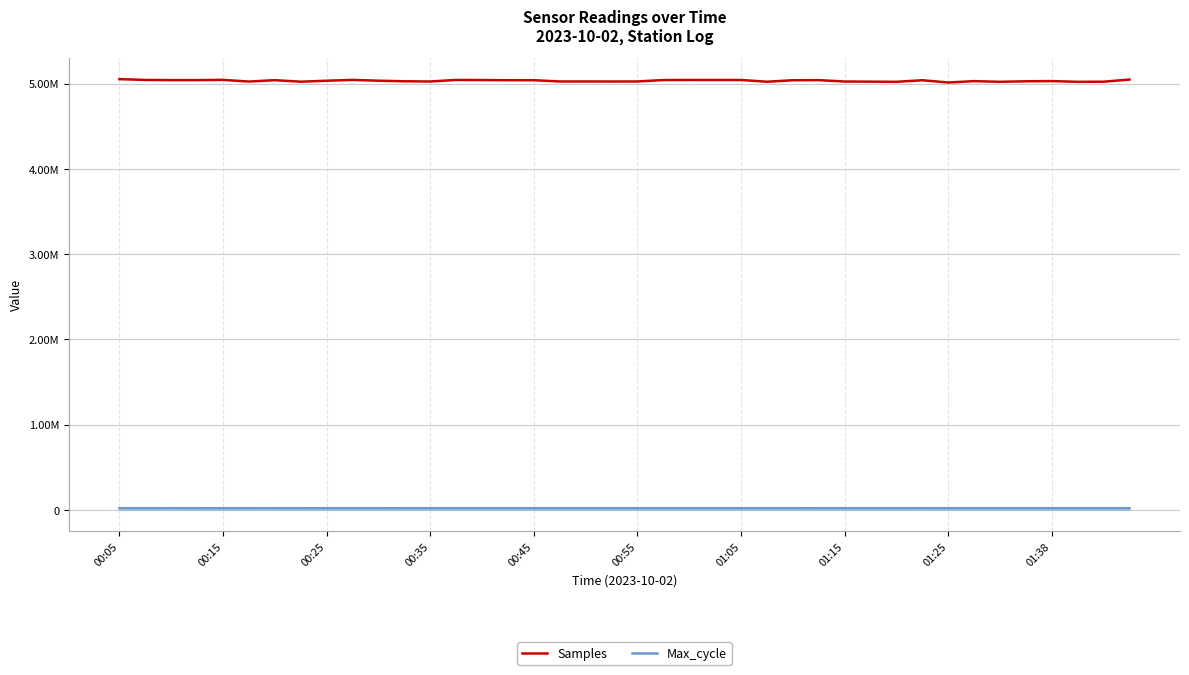

Is this an area chart (filled region under the line)?

Yes